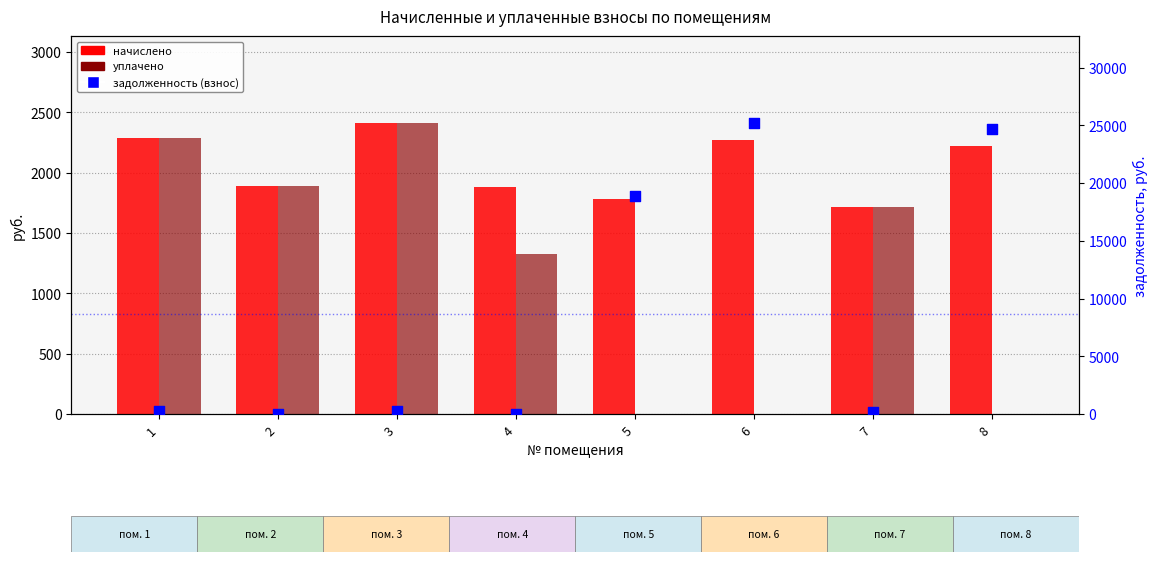

Which series contains the highest Y value?

задолженность (взнос)